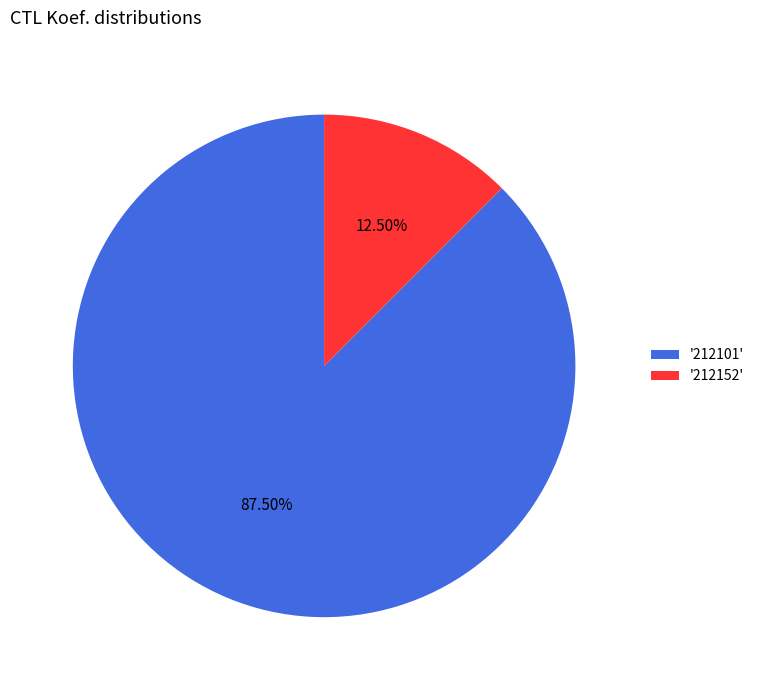

Is the sum of '212101' and '212152' greater than half?

Yes